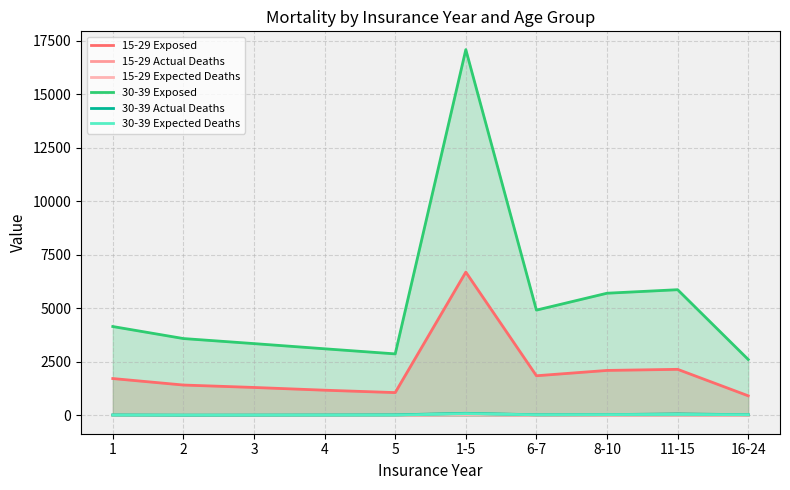

Between 6-7 and 4, which is larger?

6-7